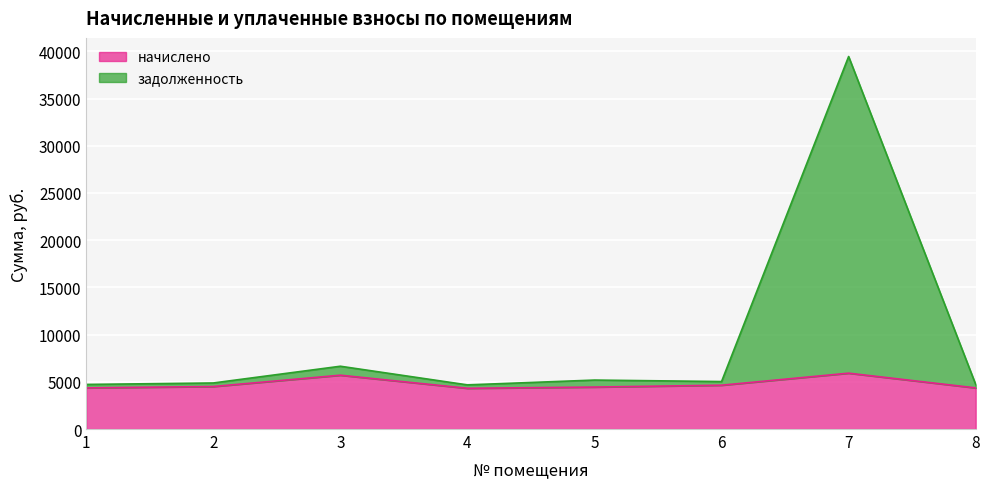

The value of начислено at 1 is 1518.4. True or false?

False